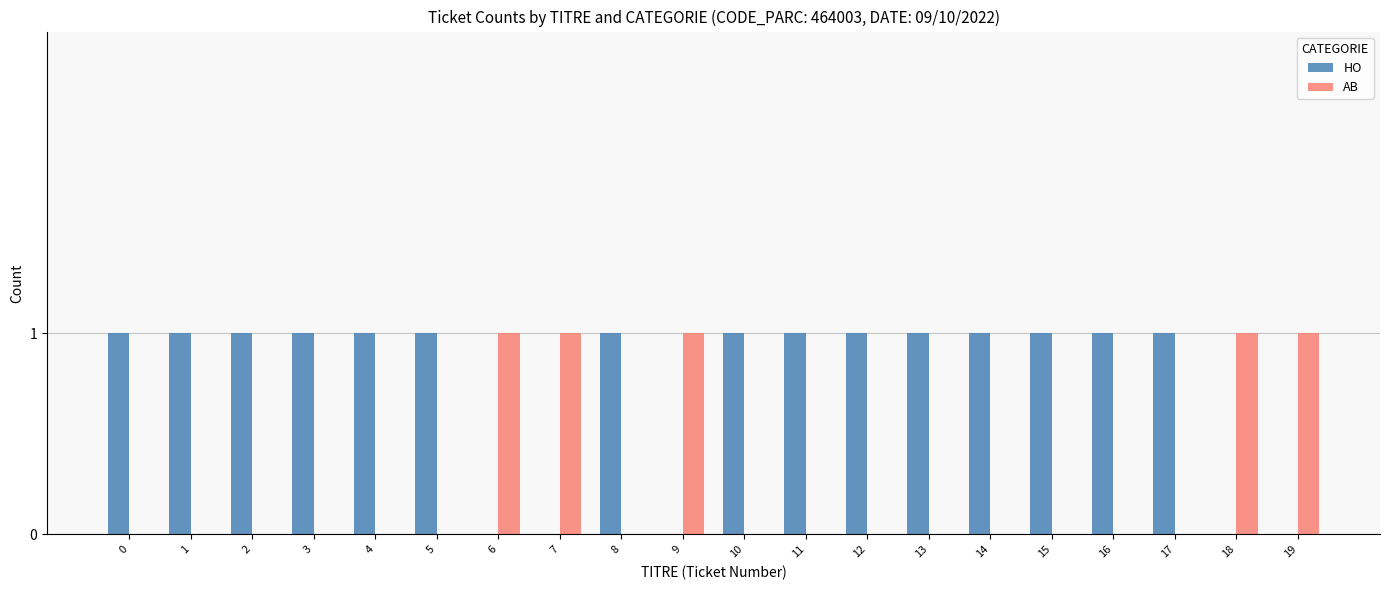

Does the chart contain stacked bars?

No